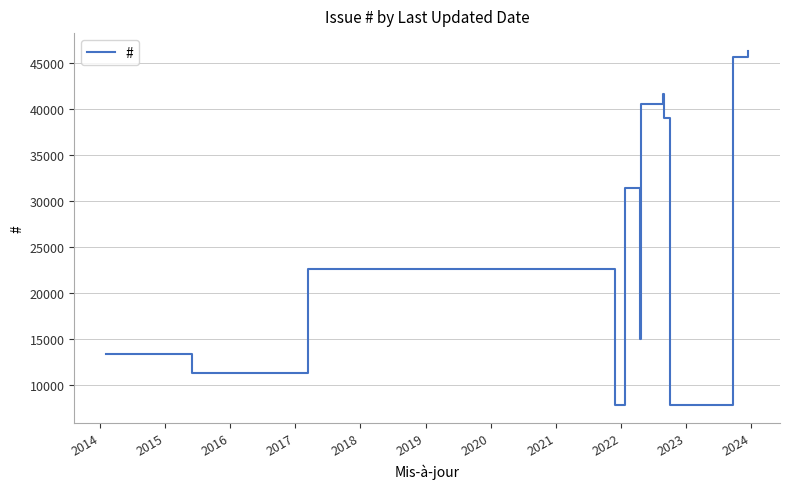

What is the minimum value shown in the chart?

7859